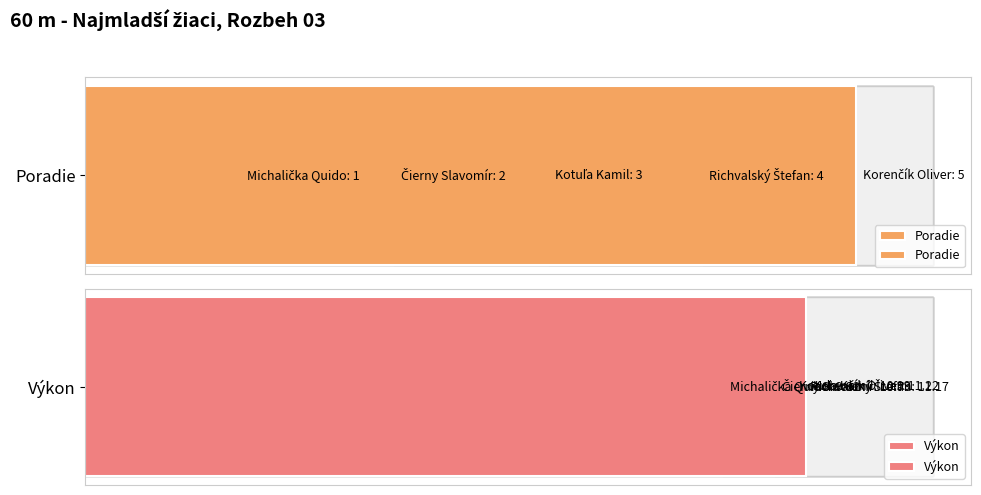

What is the difference between the second highest and second lowest values in the Poradie series?

2.0